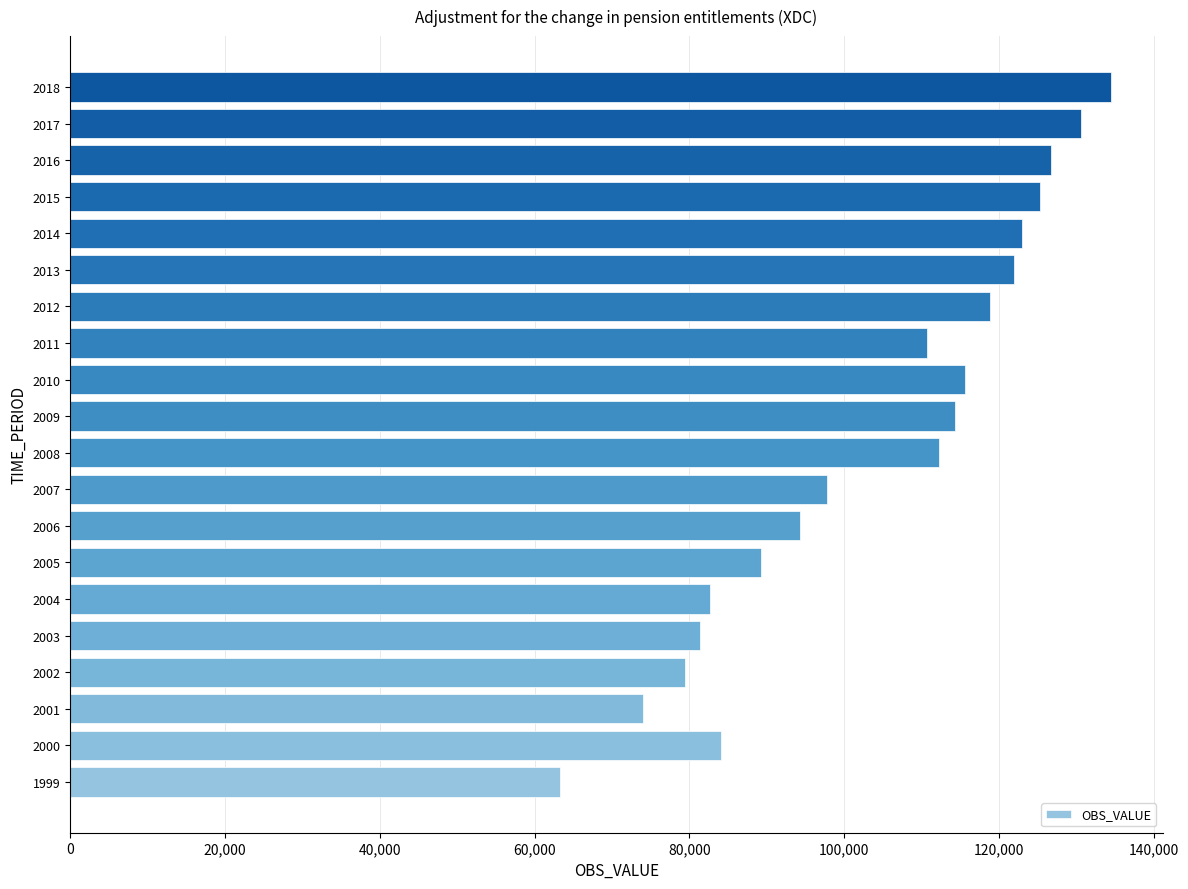

The value at 2018 is 210925. True or false?

False